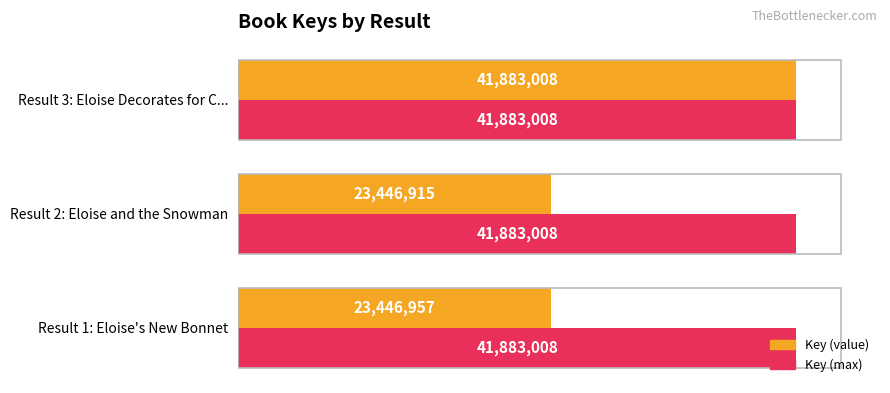

Rank the series at Result 1: Eloise's New Bonnet from highest to lowest value.

Key (max), Key (value)